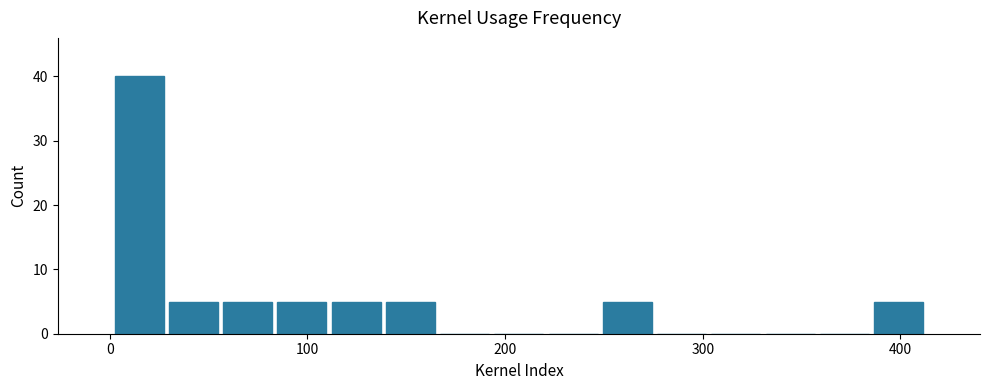

Around what value on the x-axis is the tallest bar? Give the approximate position of its centre, as read against the axis.

10